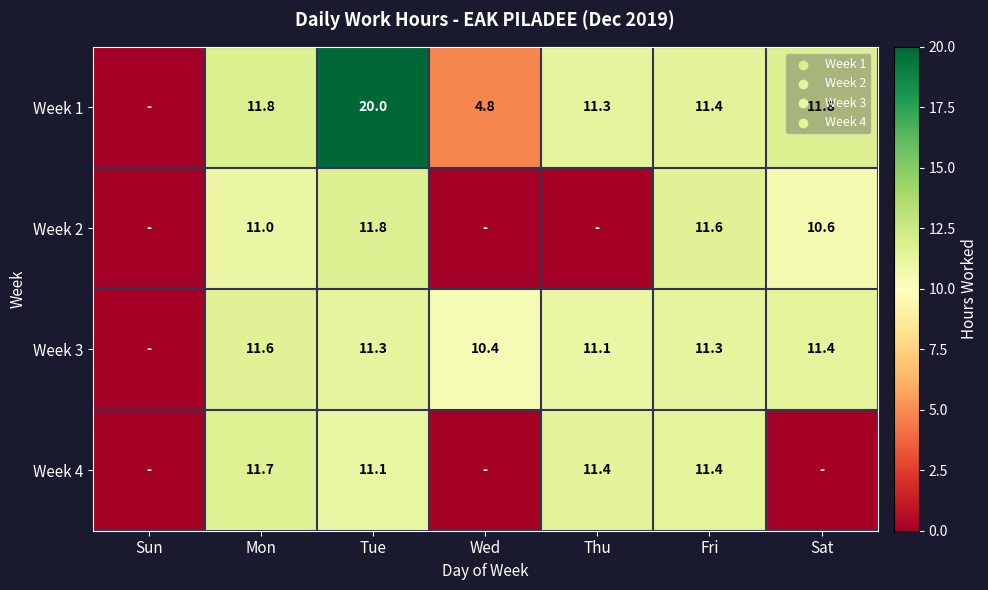

Count the number of data series in this chart.

4